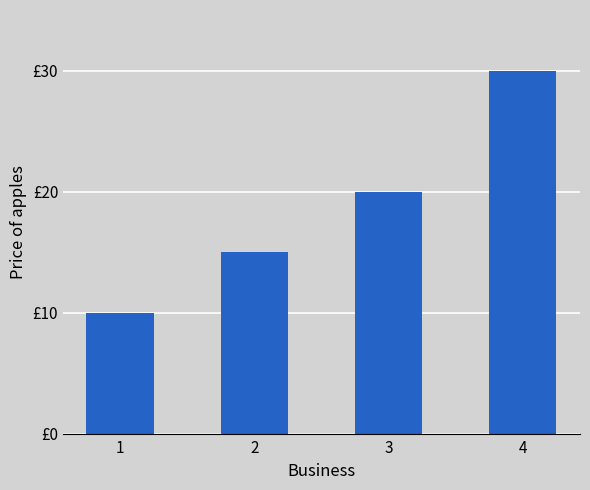

Which label corresponds to the largest value in the chart?

4